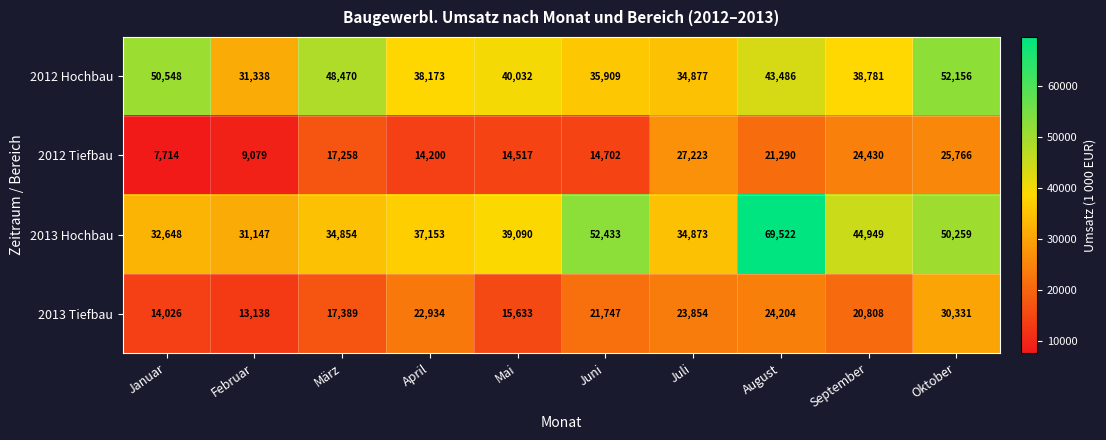

What is the difference between the maximum and minimum values in the 2012 Tiefbau series?

19509